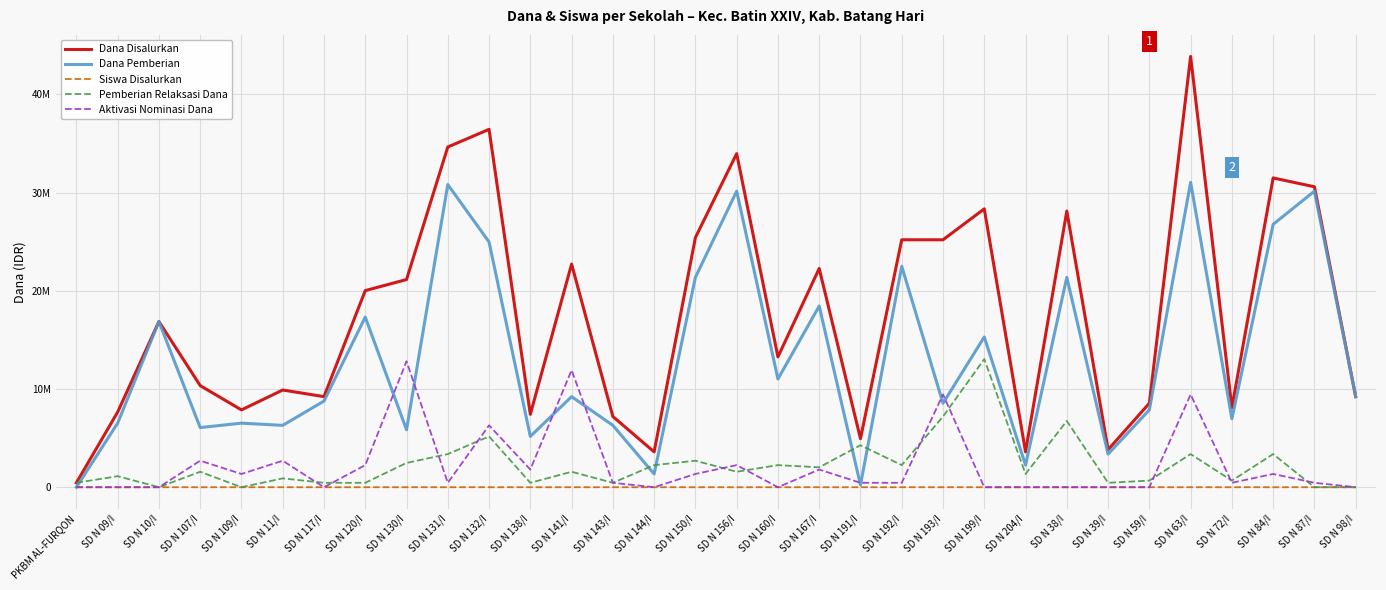

Reading left to right, what are all the values shown in this chart?

Dana Disalurkan: 450000	7650000	16875000	10350000	7875000	9900000	9225000	20025000	21150000	34650000	36450000	7425000	22725000	7200000	3600000	25425000	33975000	13275000	22275000	4950000	25200000	25200000	28350000	3600000	28125000	3825000	8550000	43875000	8100000	31500000	30600000	9225000
Dana Pemberian: 0	6525000	16875000	6075000	6525000	6300000	8775000	17325000	5850000	30825000	24975000	5175000	9225000	6300000	1350000	21375000	30150000	11025000	18450000	225000	22500000	8550000	15300000	2250000	21375000	3375000	7875000	31050000	6975000	26775000	30150000	9225000
Siswa Disalurkan: 1	20	40	26	18	24	21	46	55	87	92	18	54	17	9	67	82	31	56	12	63	63	72	8	71	10	20	105	22	78	74	21
Pemberian Relaksasi Dana: 450000	1125000	0	1575000	0	900000	450000	450000	2475000	3375000	5175000	450000	1575000	450000	2250000	2700000	1575000	2250000	2025000	4275000	2250000	7200000	13050000	1350000	6750000	450000	675000	3375000	675000	3375000	0	0
Aktivasi Nominasi Dana: 0	0	0	2700000	1350000	2700000	0	2250000	12825000	450000	6300000	1800000	11925000	450000	0	1350000	2250000	0	1800000	450000	450000	9450000	0	0	0	0	0	9450000	450000	1350000	450000	0